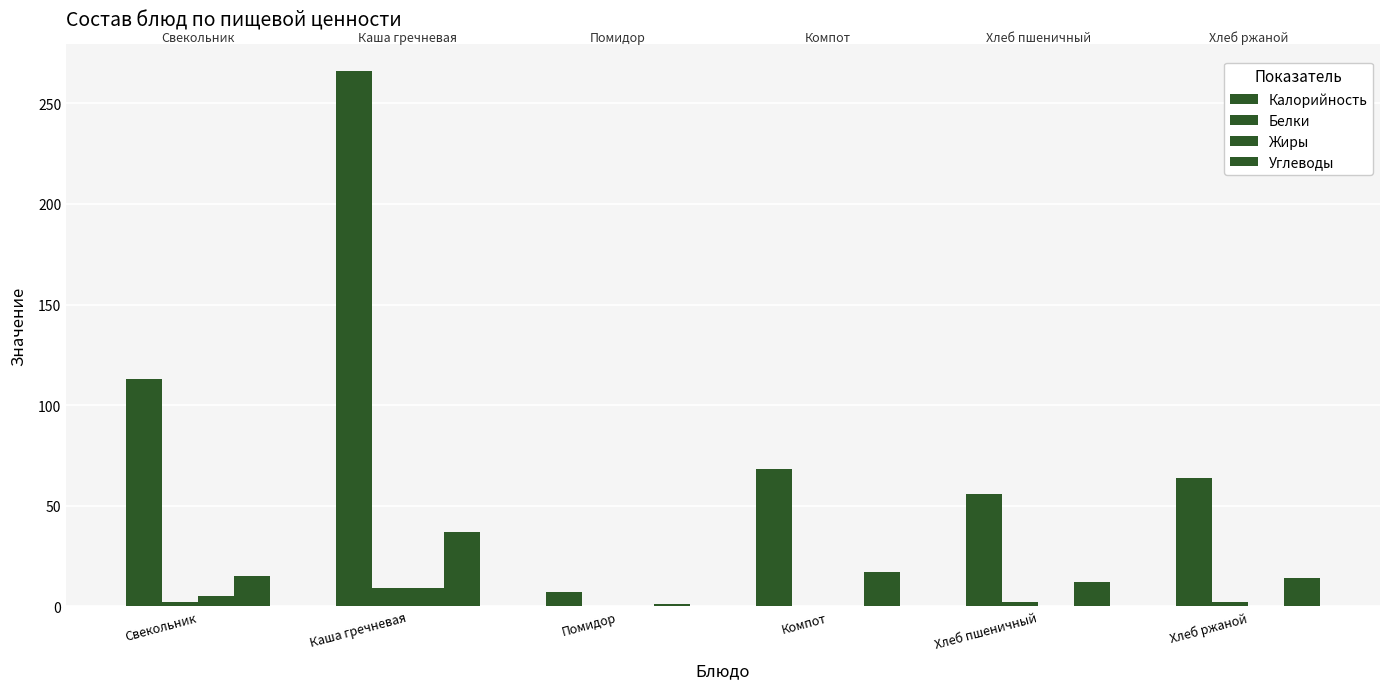

What is the label of the 2nd bar from the right?

Хлеб пшеничный